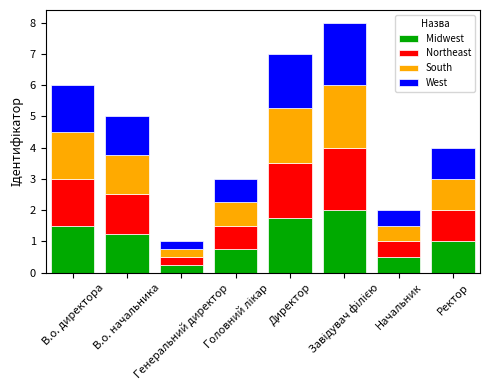

How many South values are between 0 and 1?

4